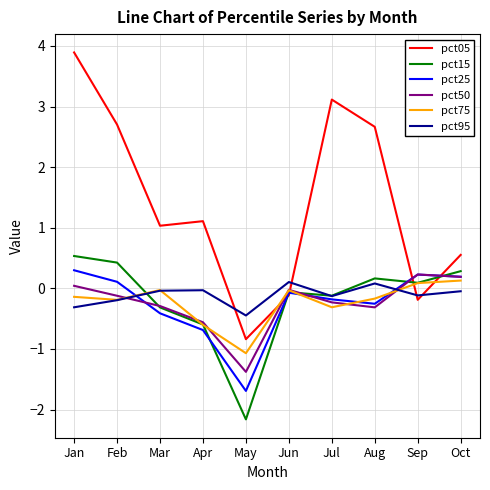

Which series ends up on top after the final intersection of pct15 and pct95?

pct15